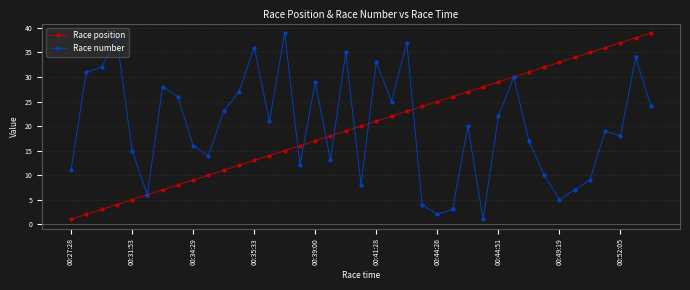

True or false: Race number has more than 0 points higher than both neighbors.

True